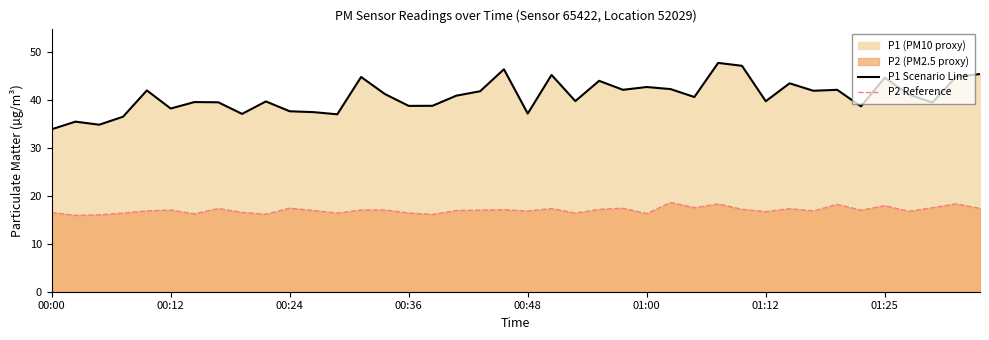

At which category is the sum across all series the highest?

28